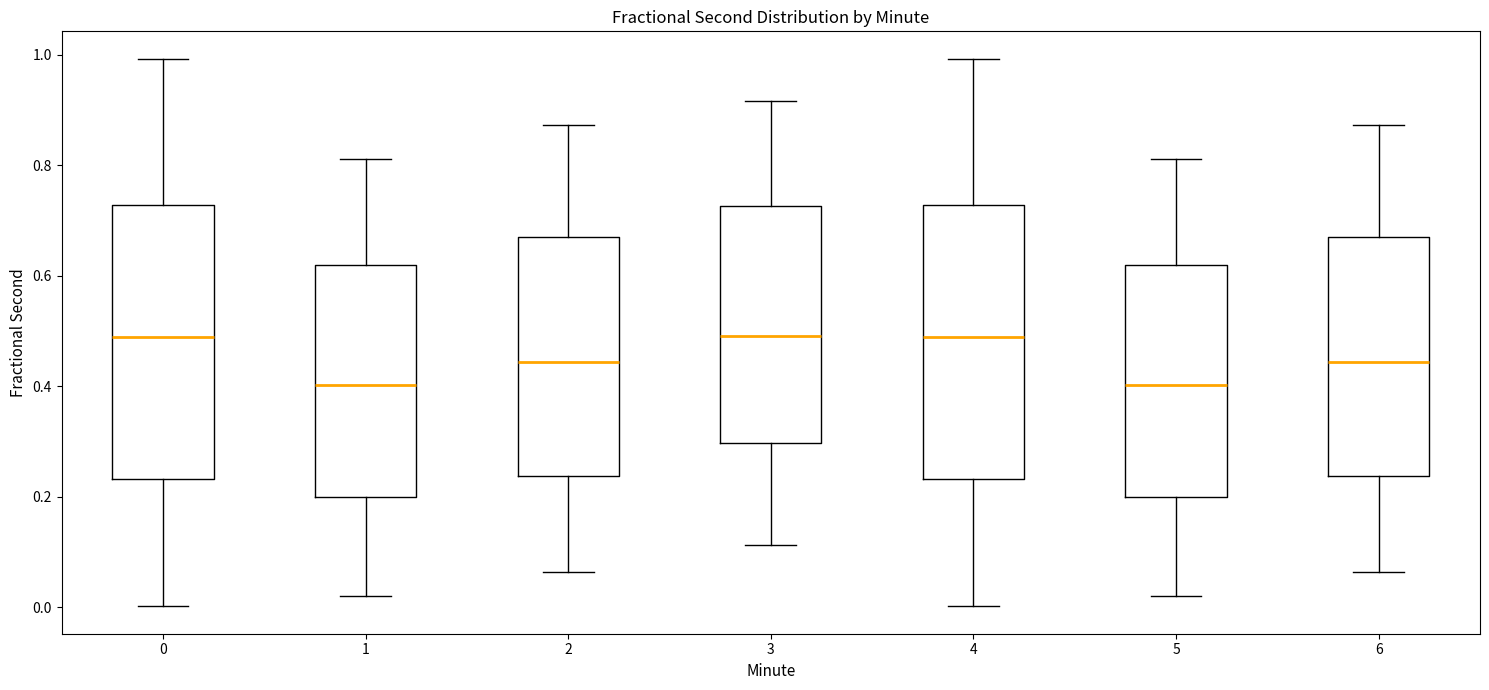

Where does the upper whisker of the box at x = 6 end on the y-axis? The values are not printed on the chart, so give them approximately, as read against the axis.

0.88